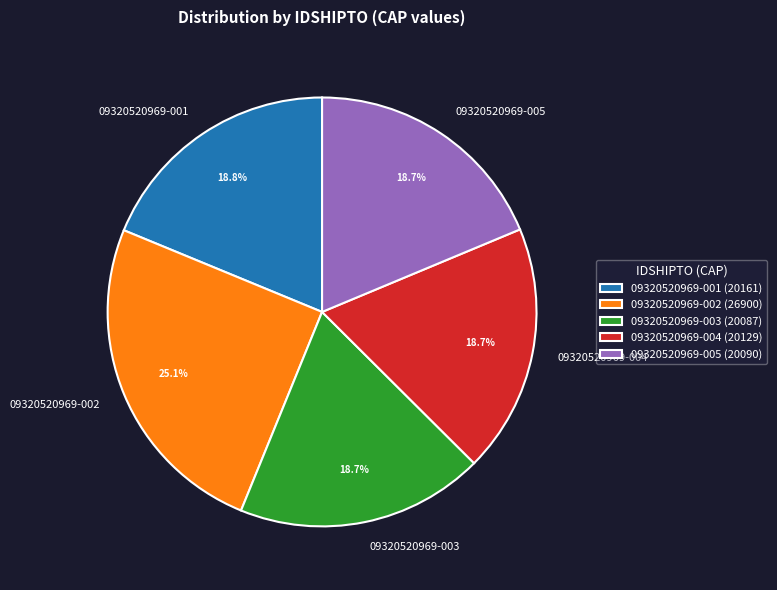

How many segments does this pie chart have?

5